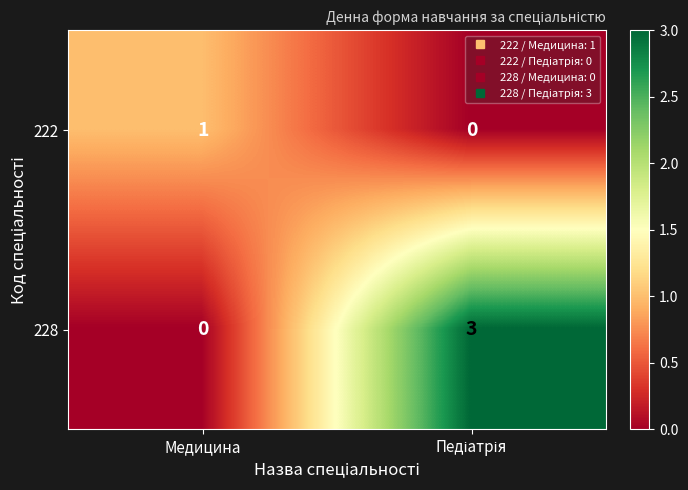

How many data points does each series have?

2